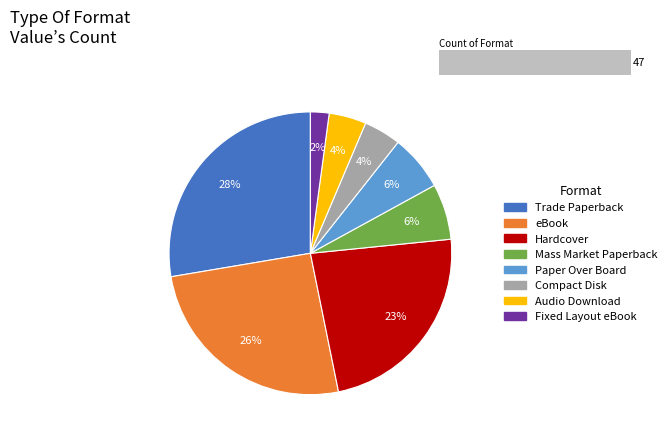

To the nearest percent, what percentage of the pie is Audio Download?

4%